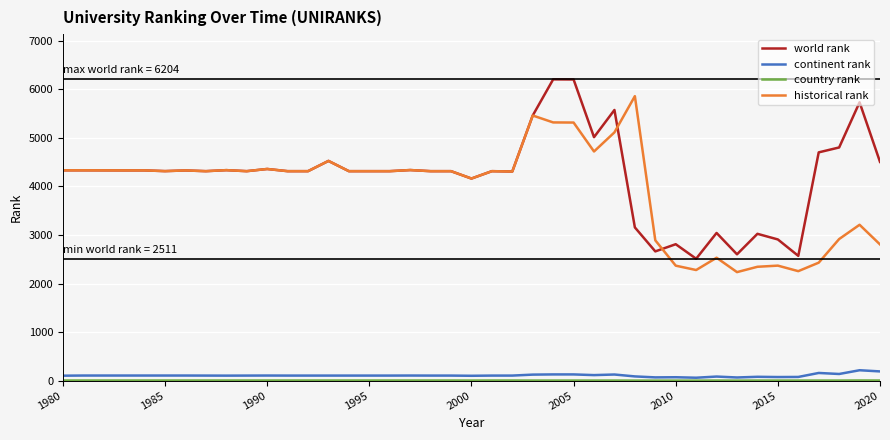

True or false: historical rank and continent rank cross at least once.

False